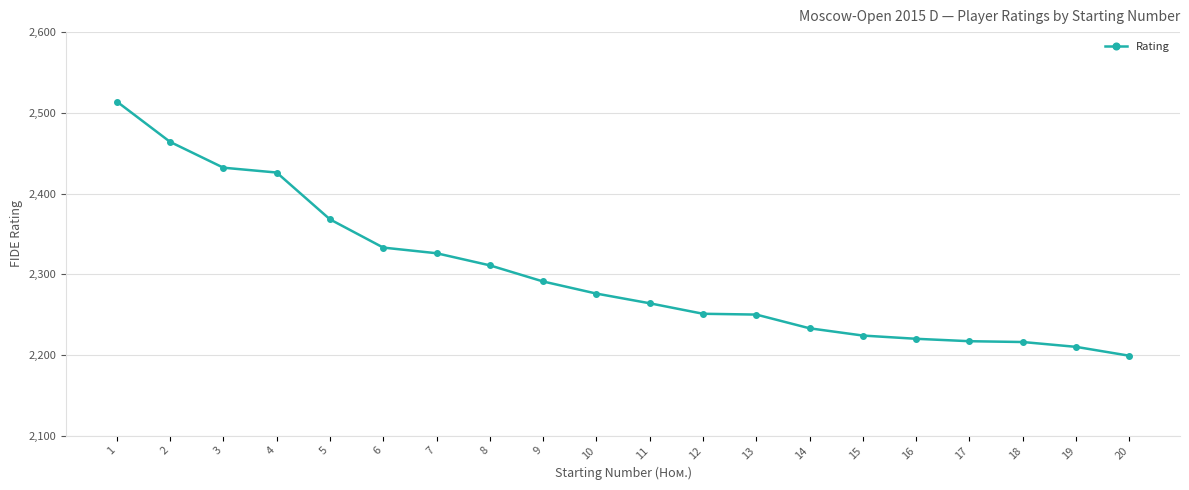

Count the number of data series in this chart.

1